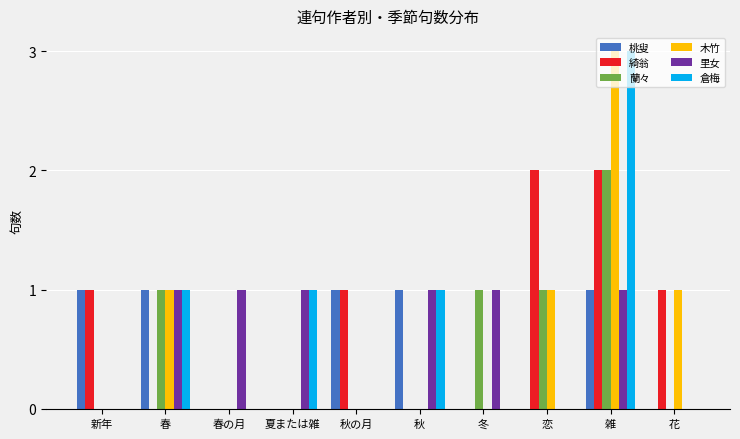

At which category is the sum across all series the highest?

雑